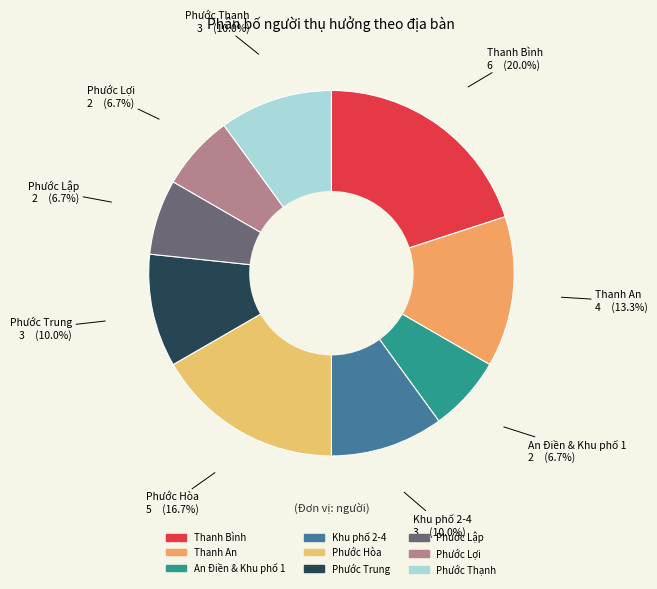

Does any single category account for the majority?

No